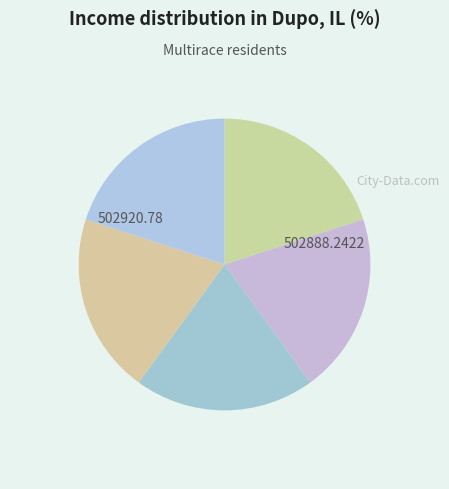

How many slices are in this pie chart?

5